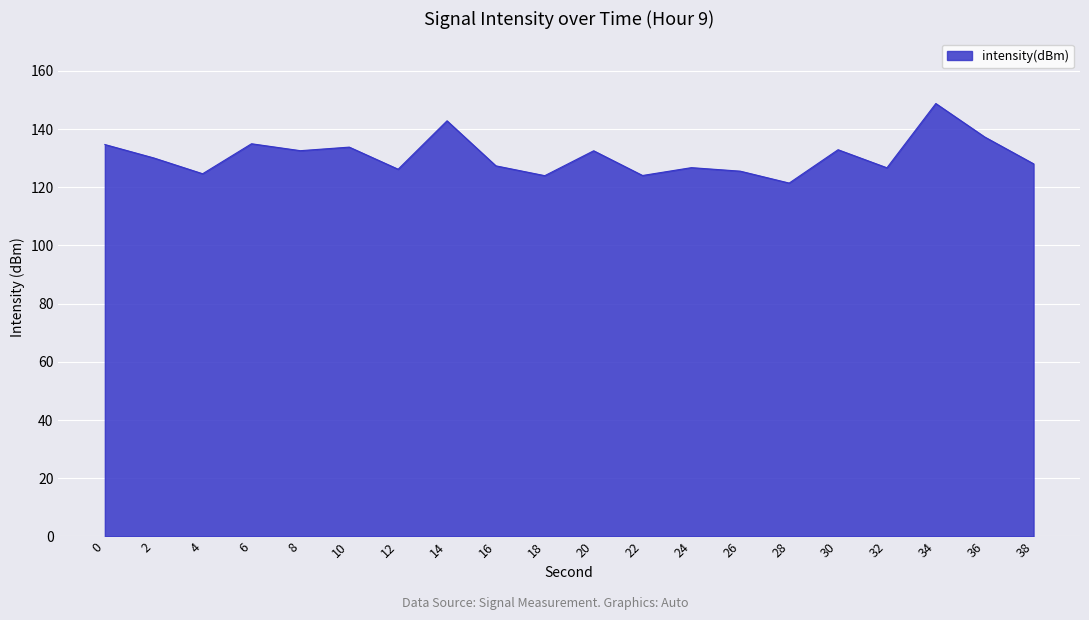

What is the change in value from 2 to 4?

-5.4